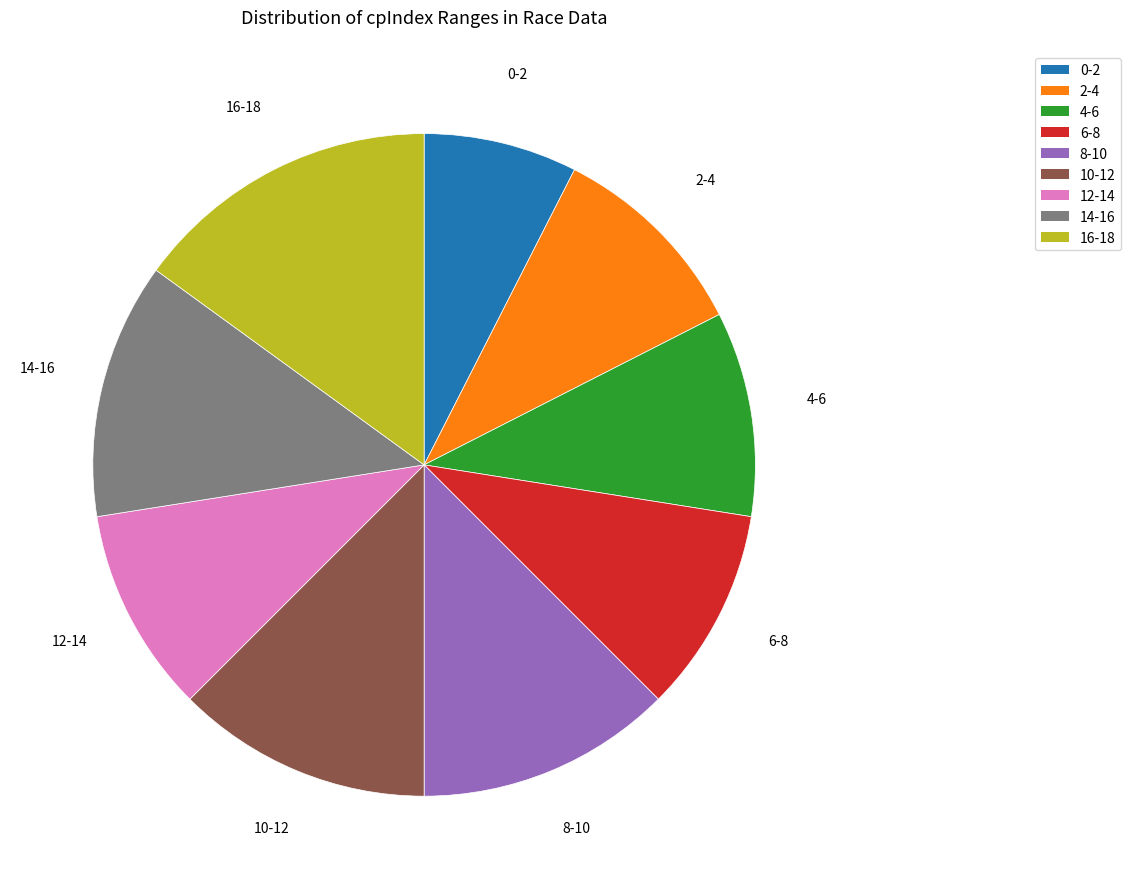

Is there any slice that represents more than half of the pie?

No